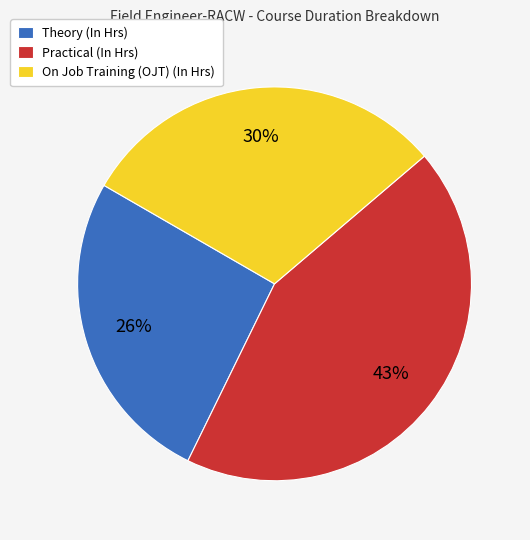

Rank the categories by value from highest to lowest.

Practical (In Hrs), On Job Training (OJT) (In Hrs), Theory (In Hrs)